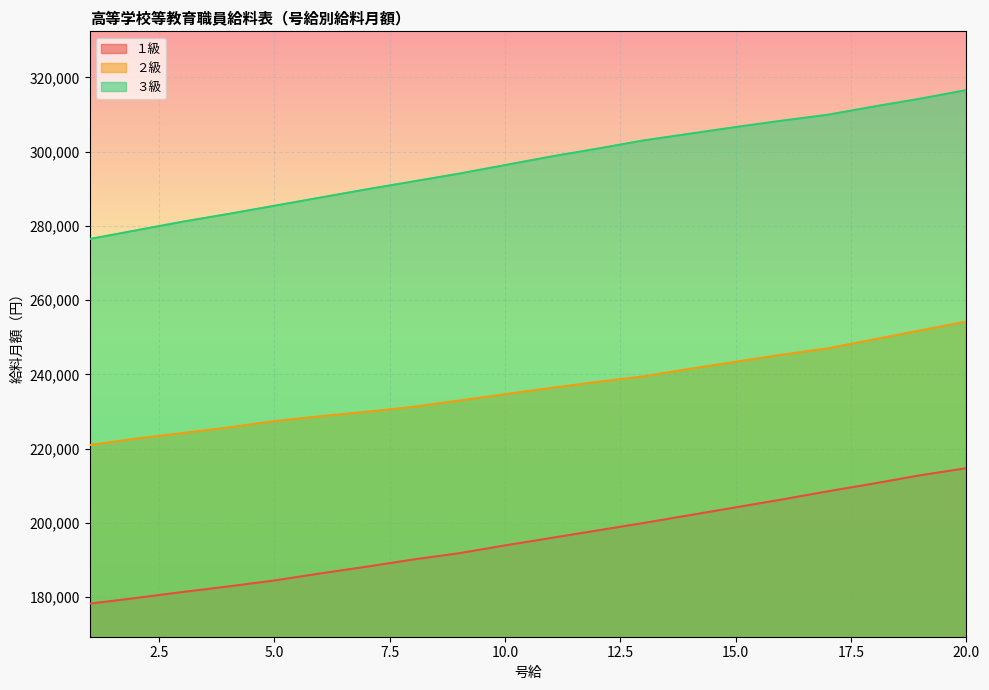

True or false: ２級 and ３級 cross at least once.

False